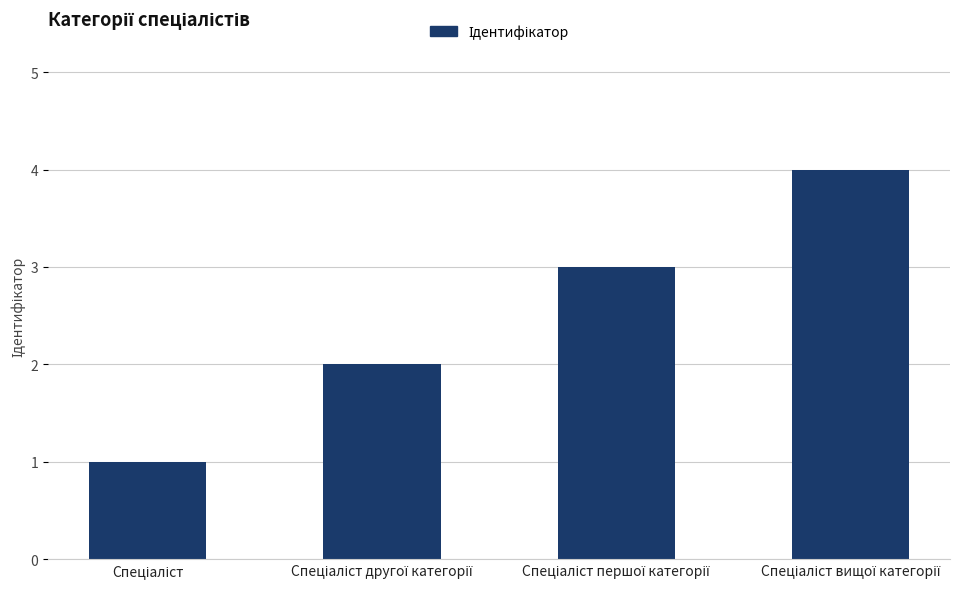

What is the greatest value displayed?

4